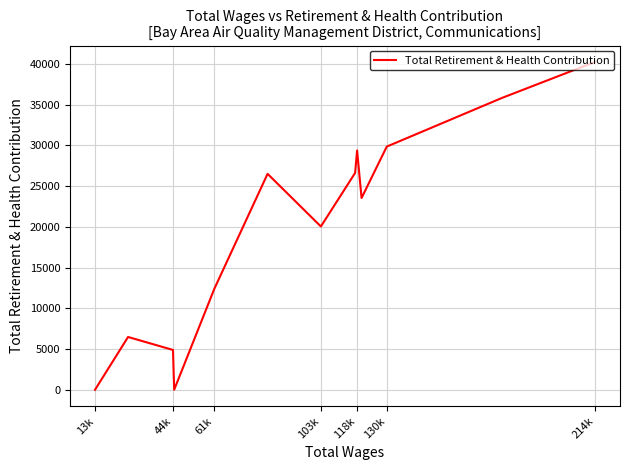

At which category does the chart reach its peak across all series?

214k